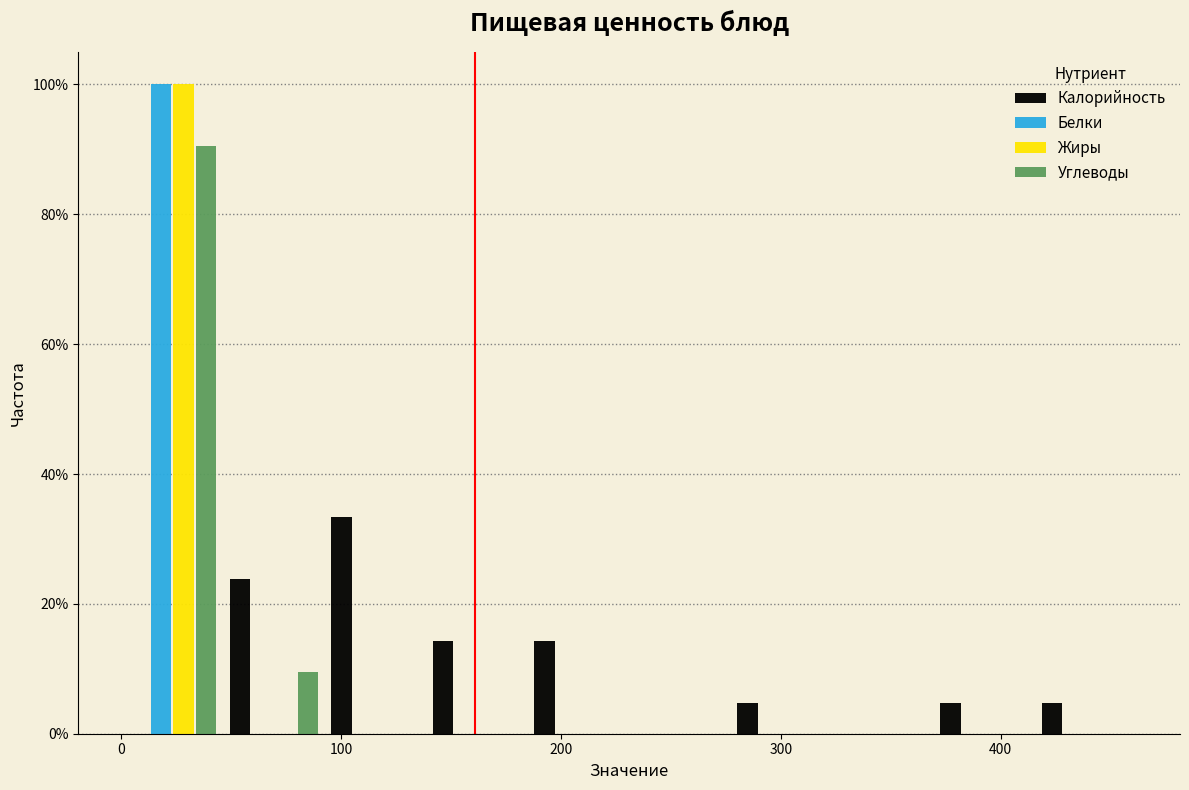

Reading left to right, list every range on the x-axis with the height of the bar of each series over it. Neither the bar edges nor the heights are printed on the chart, so give them approximately, as read against the axes.

0 to 50: Калорийность=0	Белки=100	Жиры=100	Углеводы=90
50 to 90: Калорийность=24	Белки=0	Жиры=0	Углеводы=10
90 to 140: Калорийность=34	Белки=0	Жиры=0	Углеводы=0
140 to 180: Калорийность=14	Белки=0	Жиры=0	Углеводы=0
180 to 230: Калорийность=14	Белки=0	Жиры=0	Углеводы=0
230 to 280: Калорийность=0	Белки=0	Жиры=0	Углеводы=0
280 to 320: Калорийность=4	Белки=0	Жиры=0	Углеводы=0
320 to 370: Калорийность=0	Белки=0	Жиры=0	Углеводы=0
370 to 420: Калорийность=4	Белки=0	Жиры=0	Углеводы=0
420 to 460: Калорийность=4	Белки=0	Жиры=0	Углеводы=0